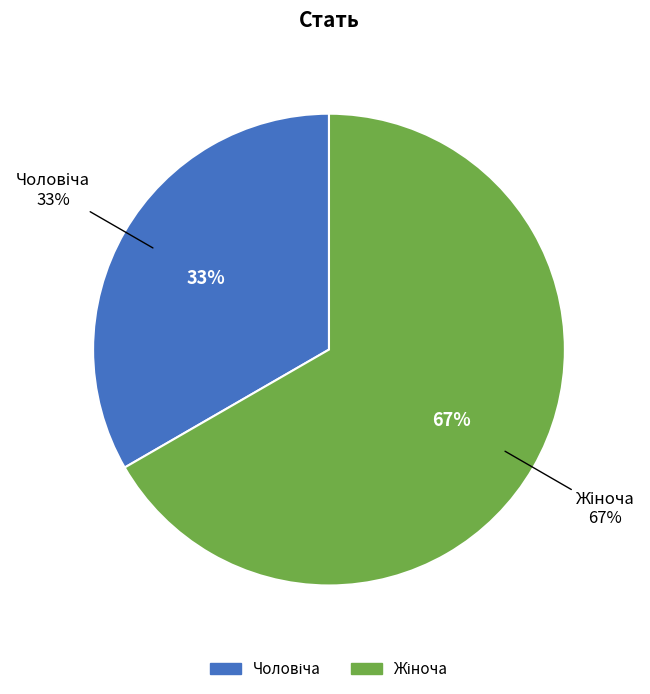

Does any single category account for the majority?

Yes